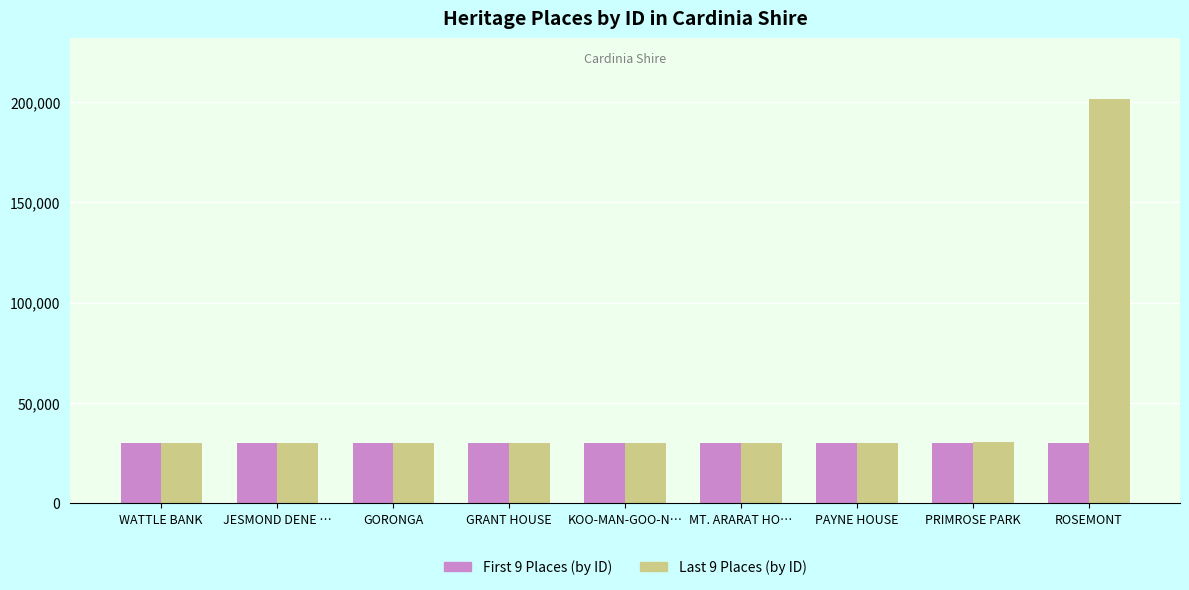

Where is Last 9 Places (by ID) nearest to the value 115809?

PRIMROSE PARK